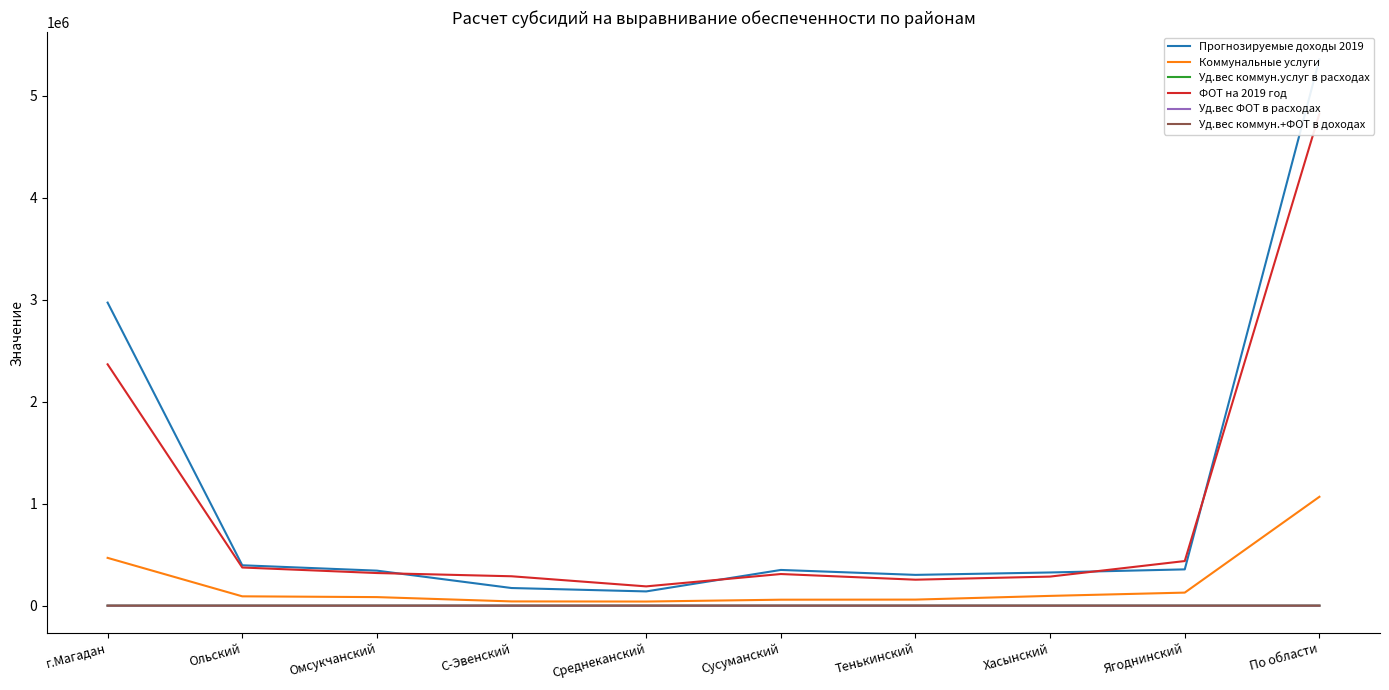

Is this an area chart (filled region under the line)?

No